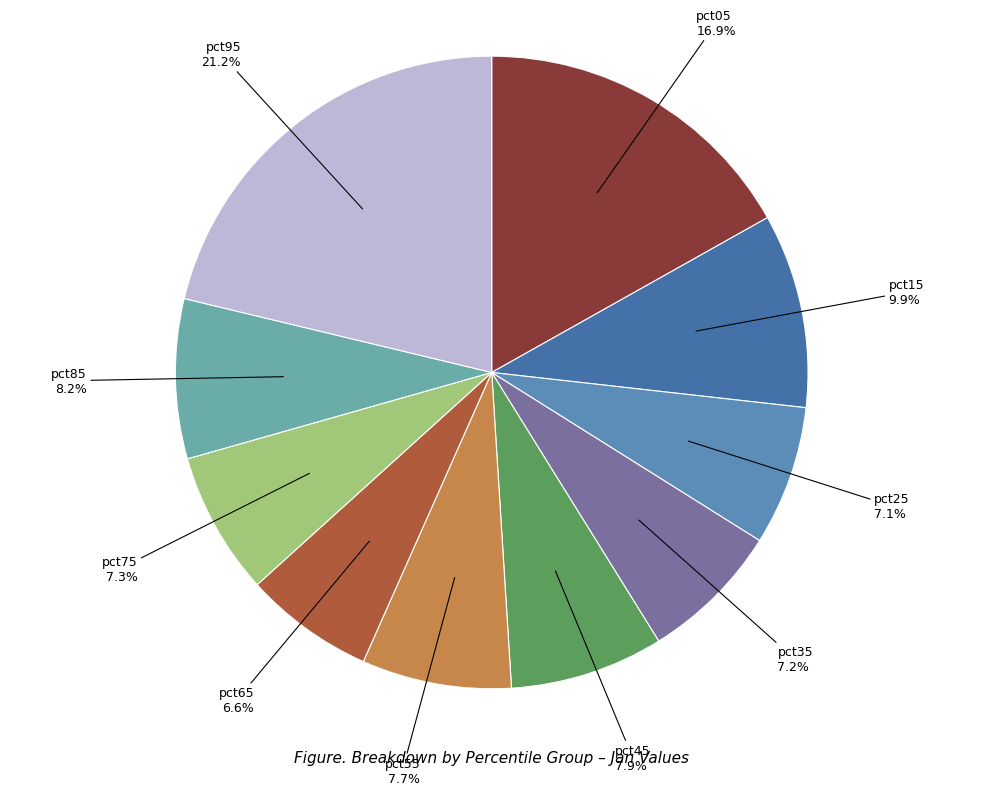

Is it true that pct05 is 17% of the pie?

True